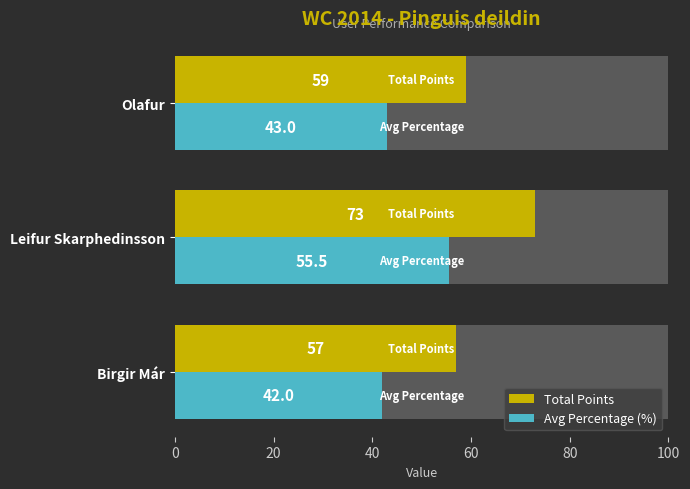

Is it true that Total Points equals 57.0 at Birgir Már?

True